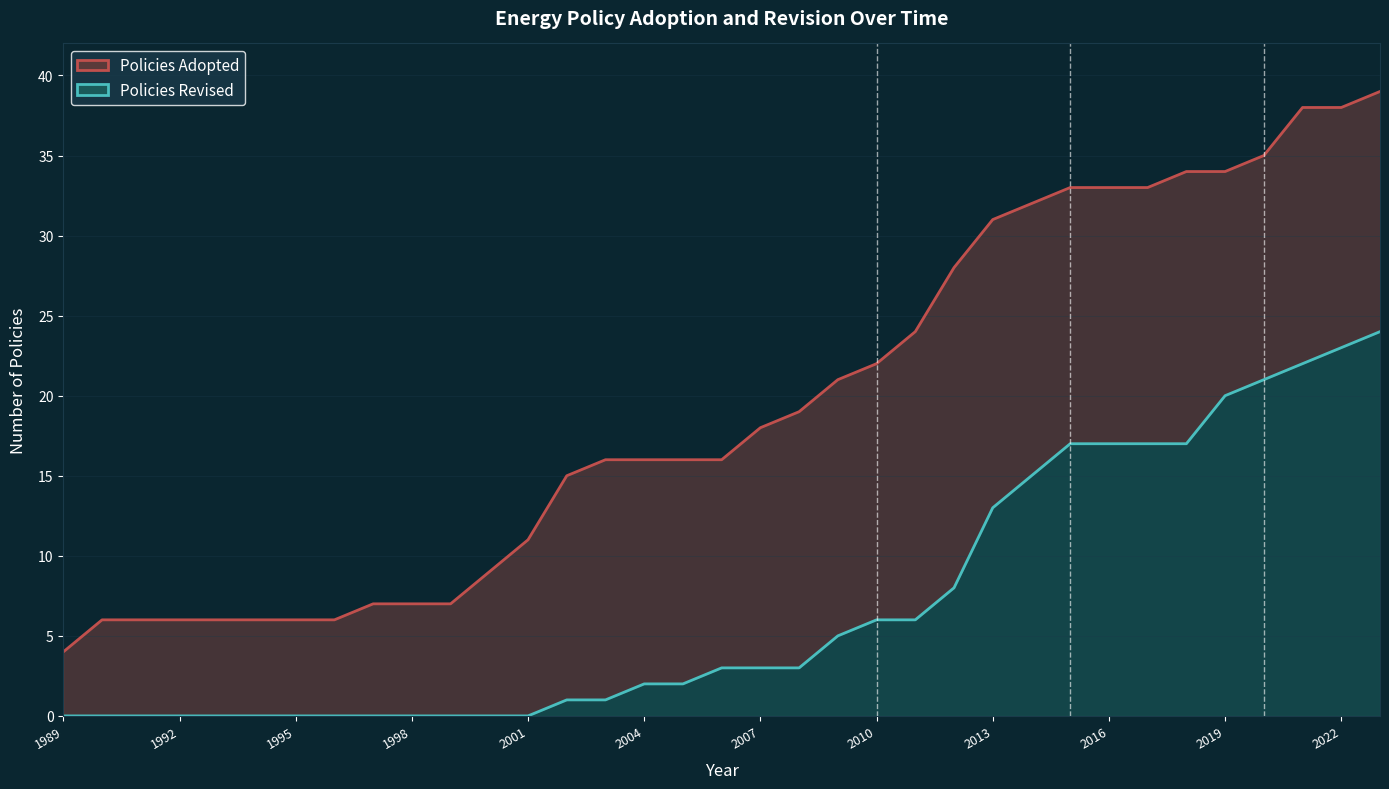

True or false: Policies Adopted has more than 0 points higher than both neighbors.

False